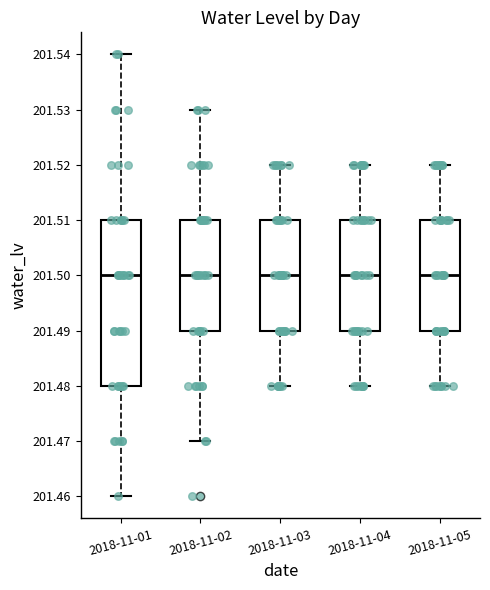

Reading left to right, read every box against the y-axis: the position of its median line, the range the box covers, and the ends of its whiskers. The values are not printed on the chart, so give them approximately, as read against the axis.

2018-11-01: median 201.50, box 201.48 to 201.51, whiskers 201.46 to 201.54
2018-11-02: median 201.50, box 201.49 to 201.51, whiskers 201.47 to 201.53
2018-11-03: median 201.50, box 201.49 to 201.51, whiskers 201.48 to 201.52
2018-11-04: median 201.50, box 201.49 to 201.51, whiskers 201.48 to 201.52
2018-11-05: median 201.50, box 201.49 to 201.51, whiskers 201.48 to 201.52